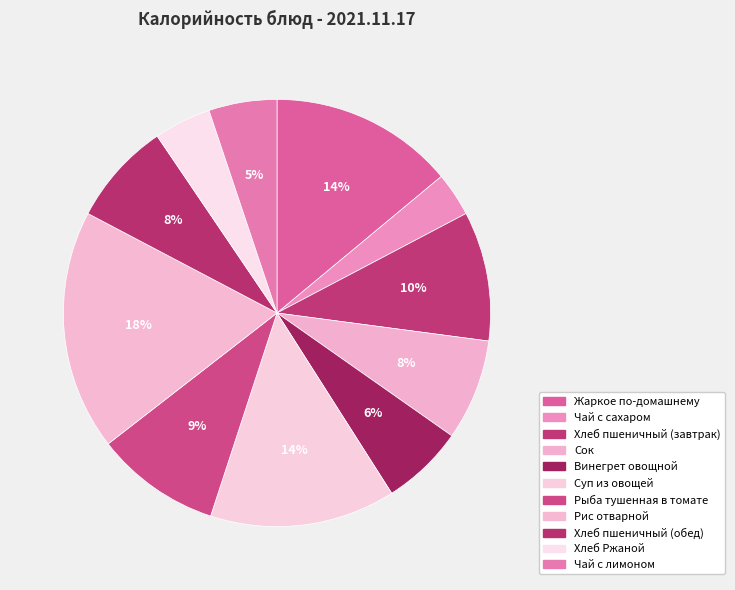

How many slices are in this pie chart?

11